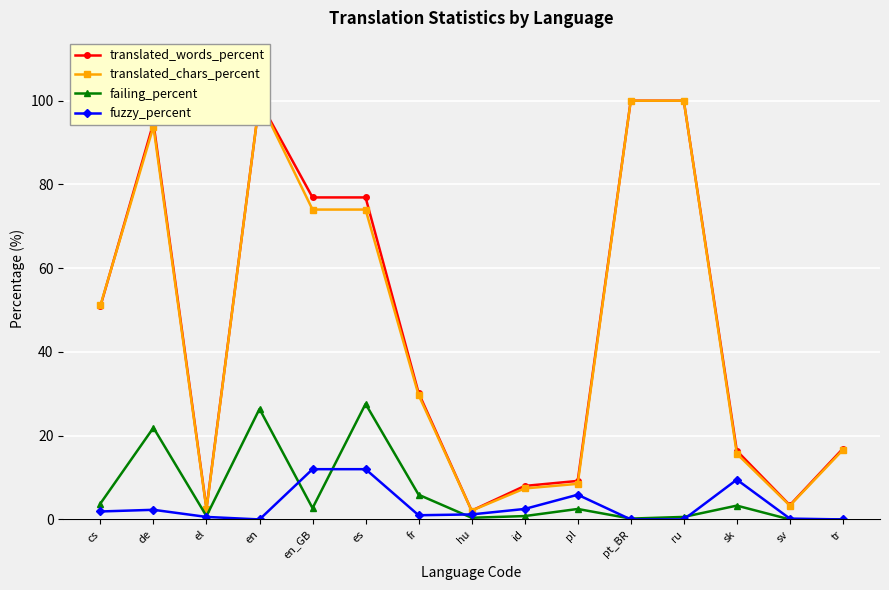

List the labels in order of failing_percent value, smallest first.

sv, tr, pt_BR, hu, ru, el, id, pl, en_GB, sk, cs, fr, de, en, es